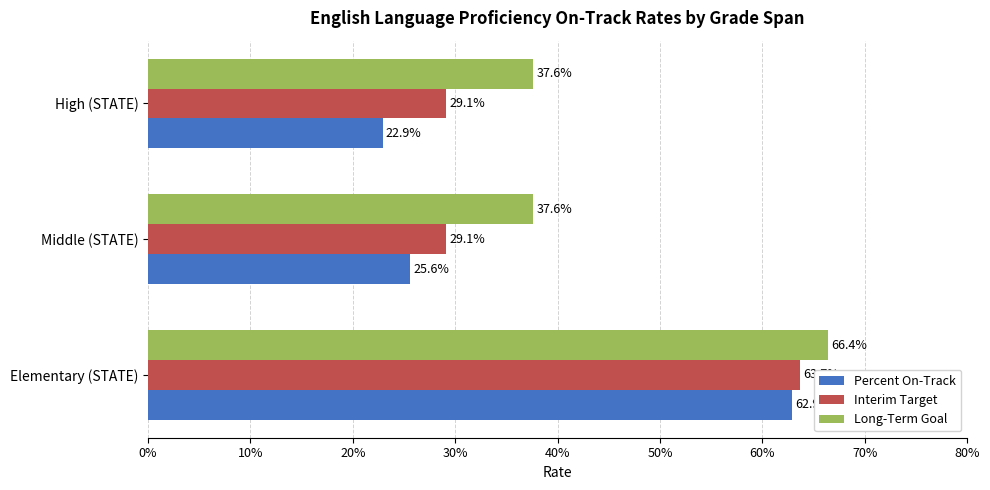

What are all the series names shown in the legend?

Percent On-Track, Interim Target, Long-Term Goal